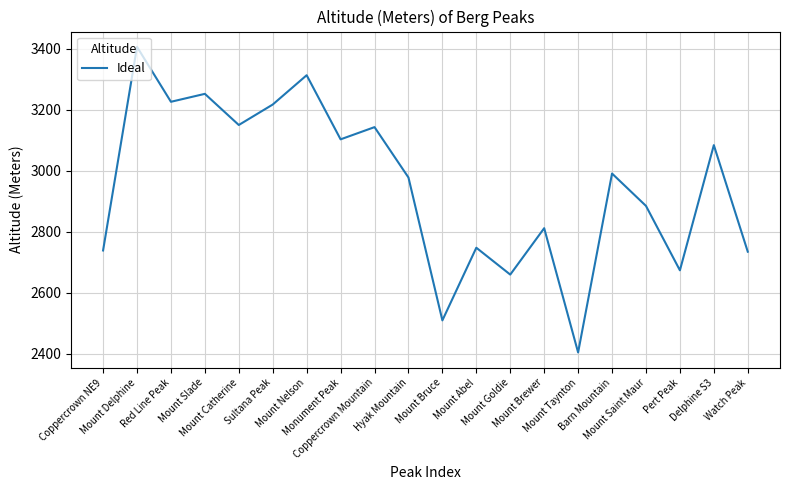

What is the difference between the maximum and minimum values?

1001